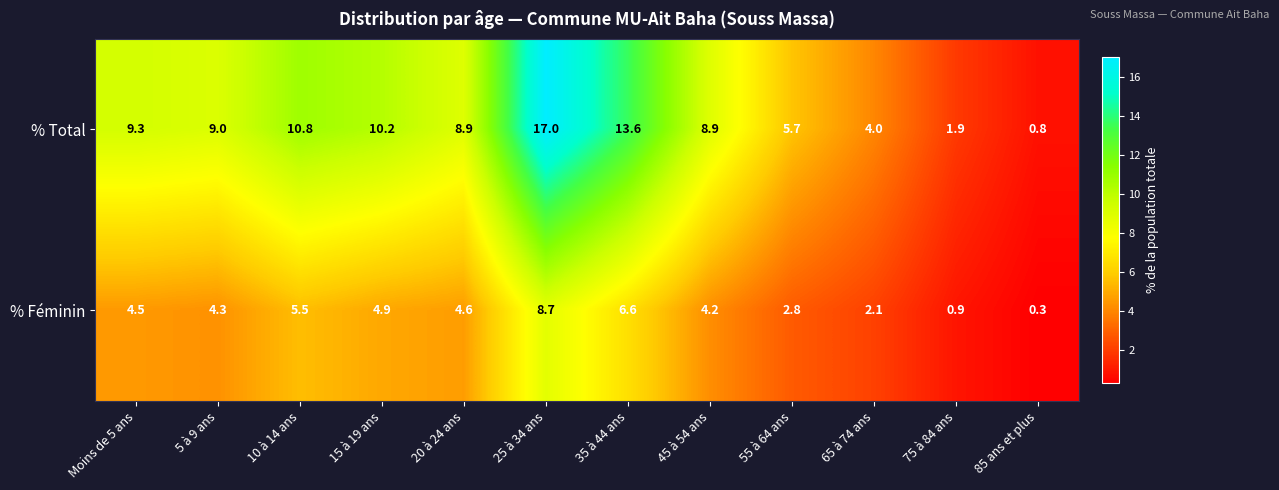

What is the total value across all series at Moins de 5 ans?

13.8